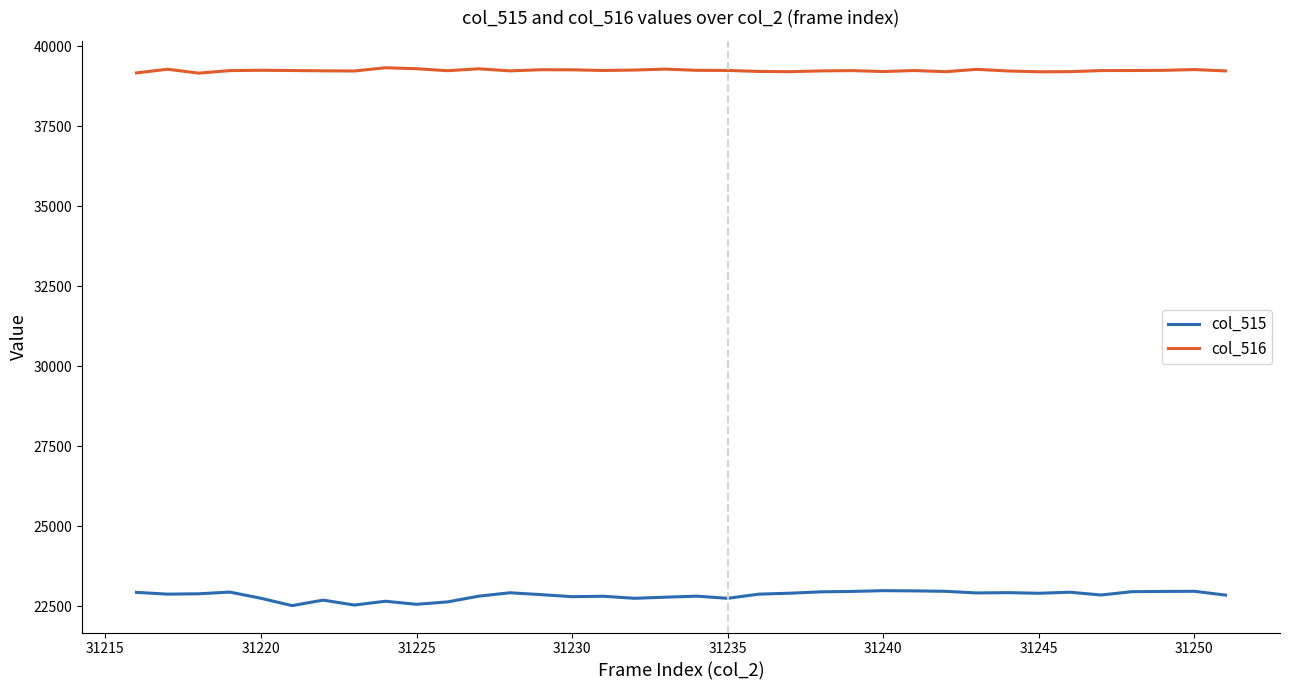

In col_516, how many points are lower than both neighbors (excluding endpoints)?

9